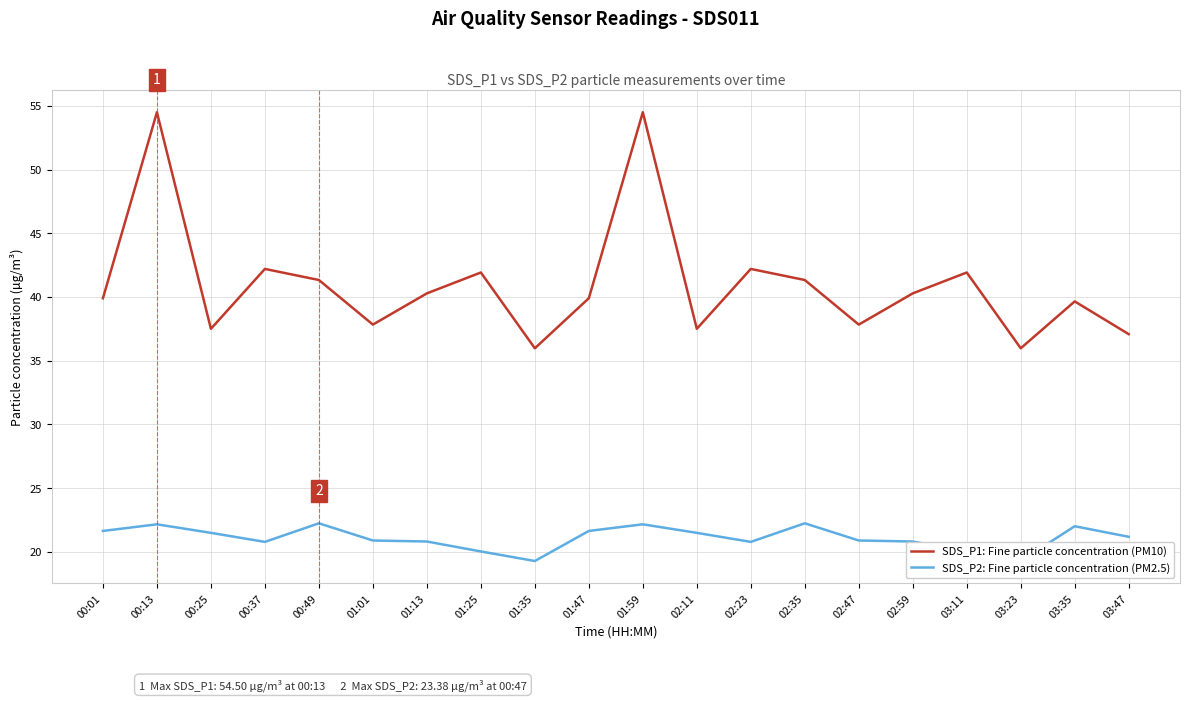

At how many categories does at least one series exceed 32?

20